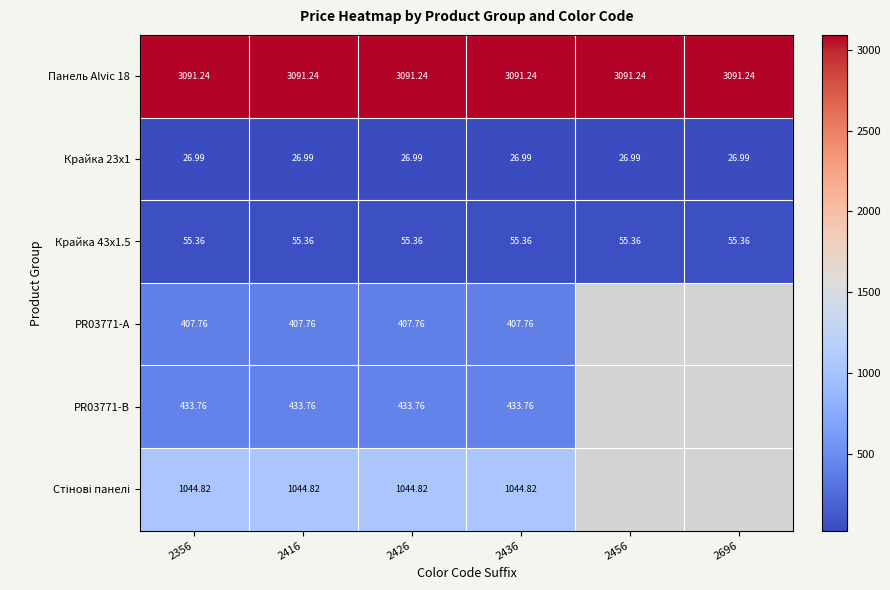

Is the value of Крайка 23x1 at 2456 greater than the value of PR03771-A at 2426?

No